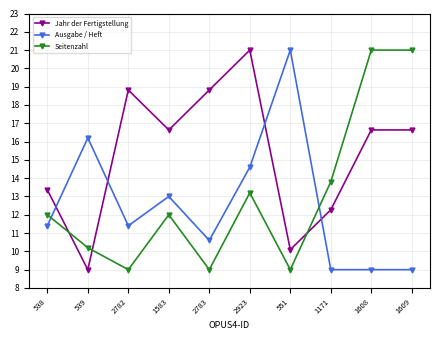

Read the Ausgabe / Heft value at 551.

21.0